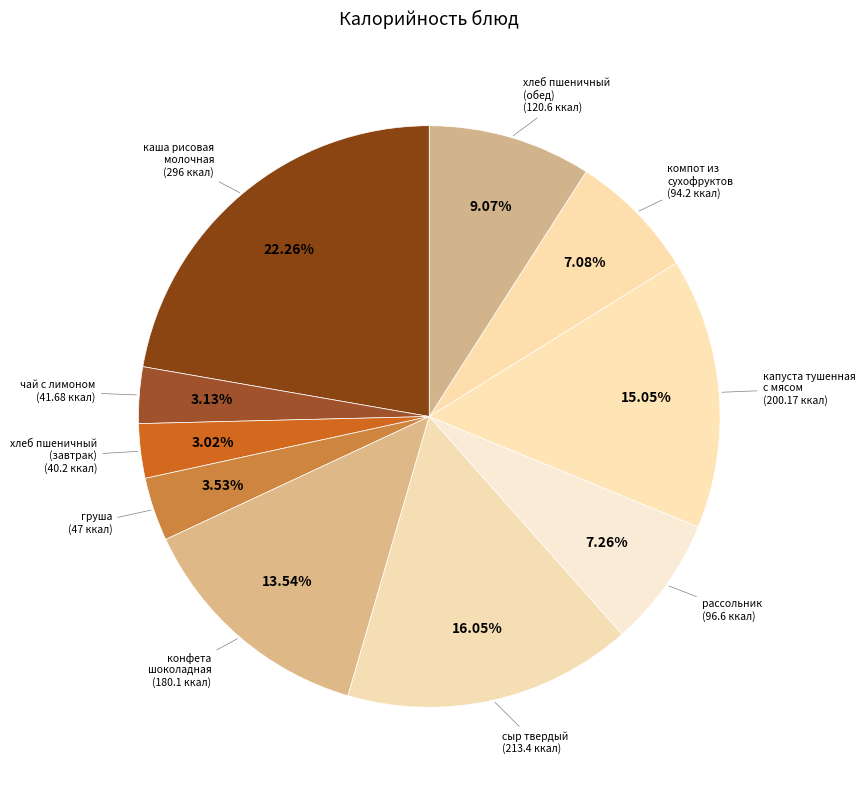

How many slices are in this pie chart?

10